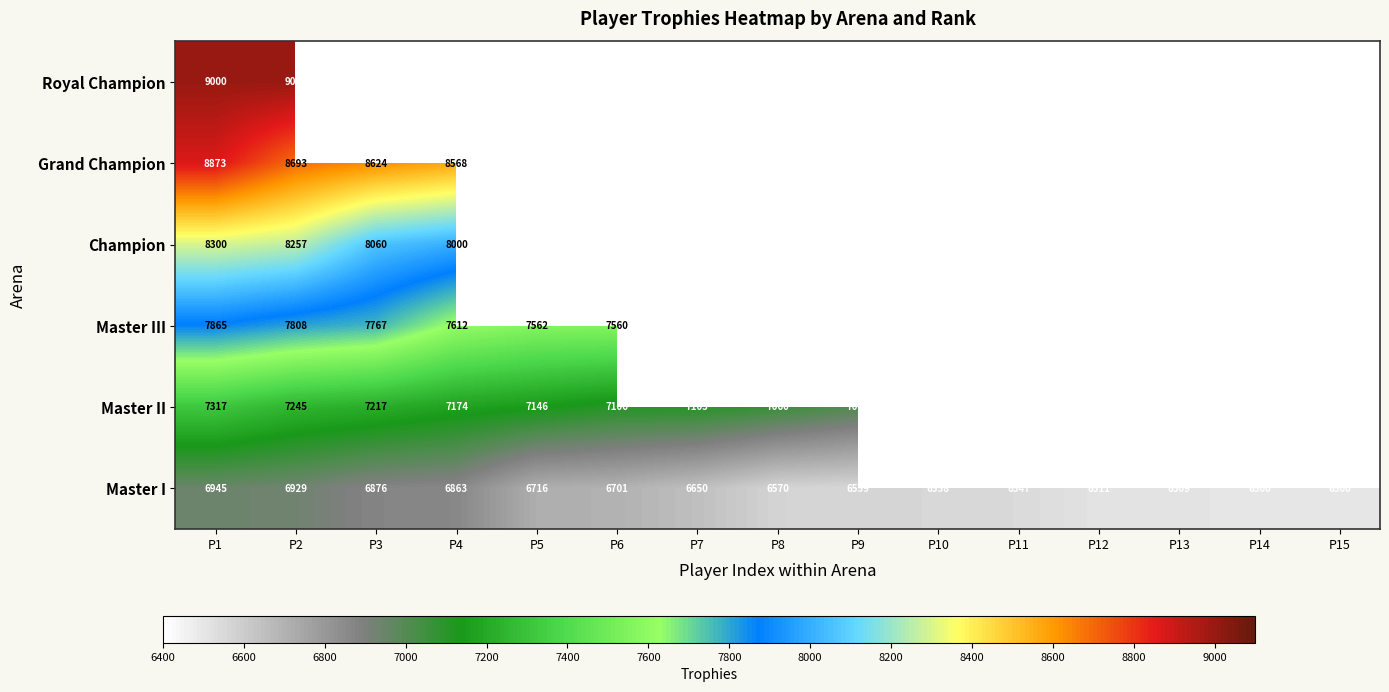

What is the minimum value shown in the chart?

6500.0